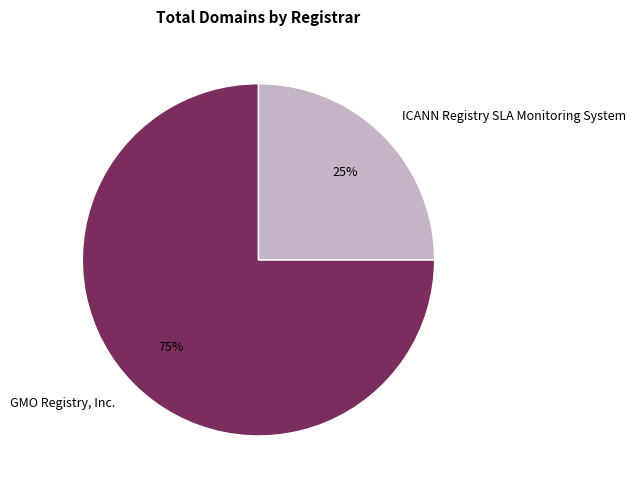

Is the sum of GMO Registry, Inc. and ICANN Registry SLA Monitoring System greater than half?

Yes